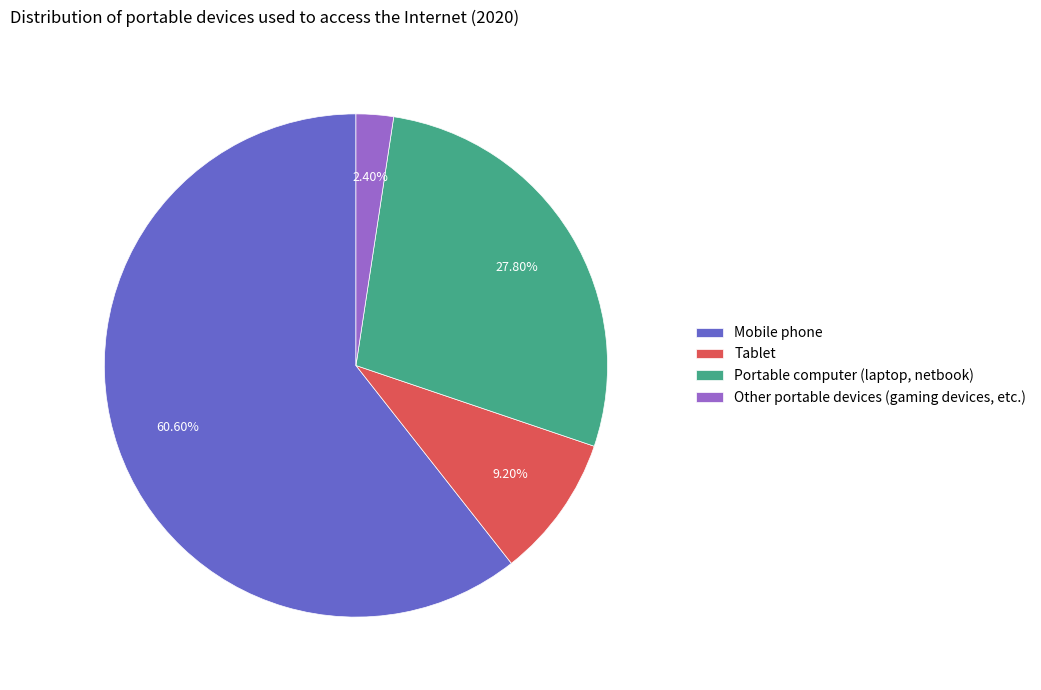

What is the majority slice?

Mobile phone